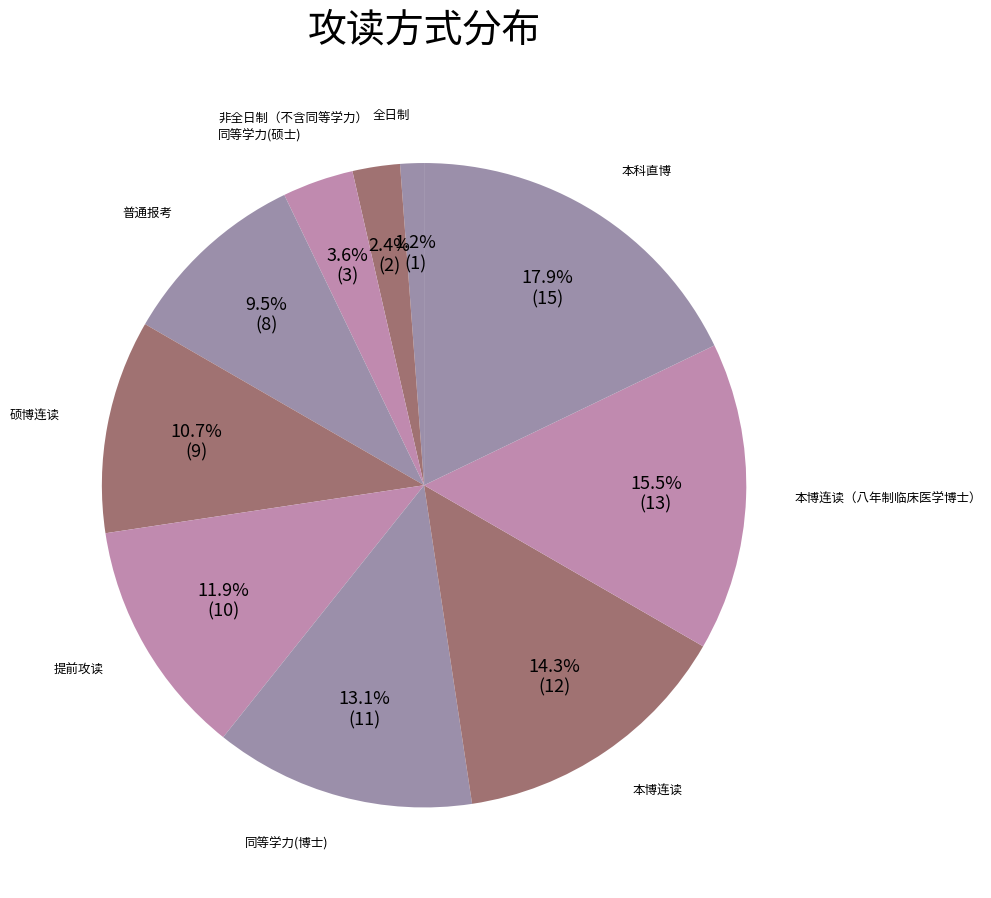

Count the number of slices in the pie.

10